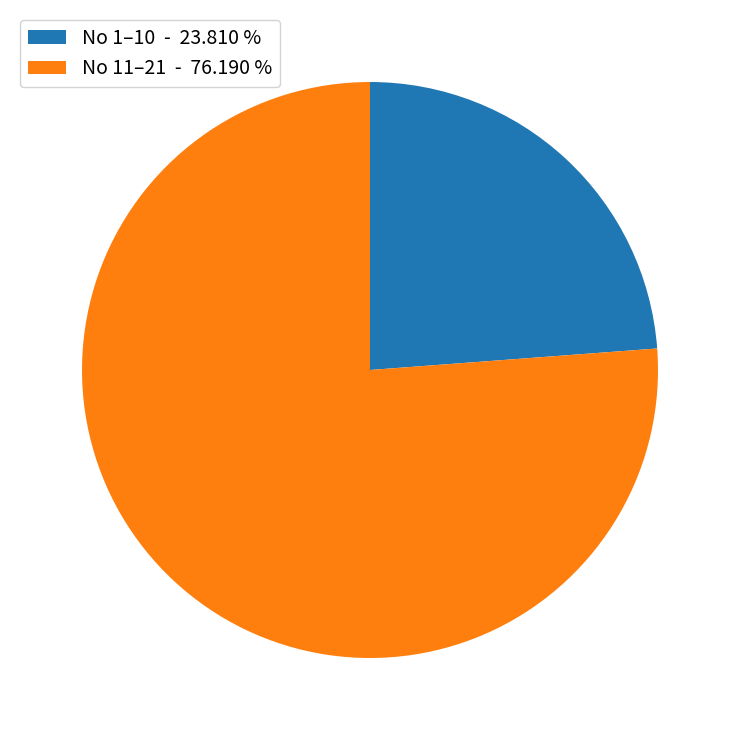

What is the ratio of the value at No 1–10 - 23.810 % to the value at No 11–21 - 76.190 %?

0.3